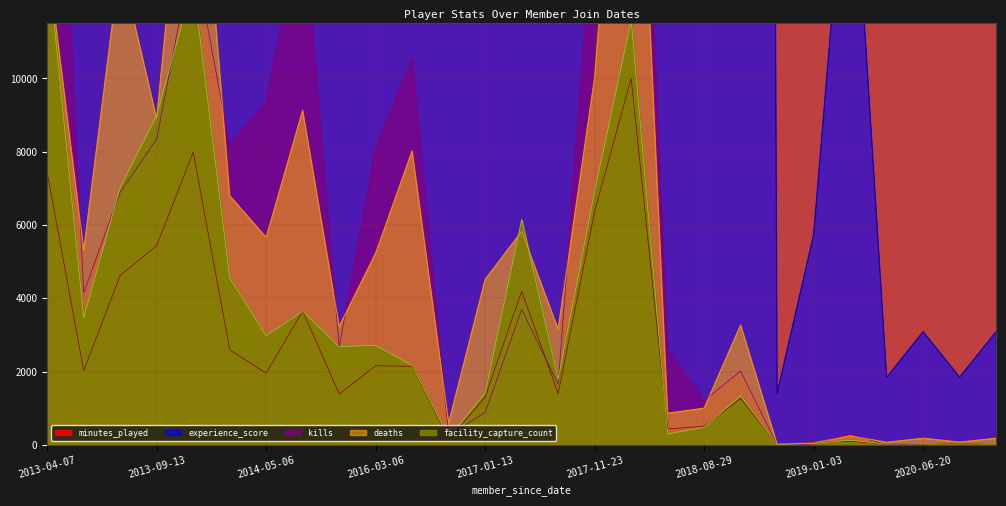

True or false: kills and facility_capture_count cross at least once.

True